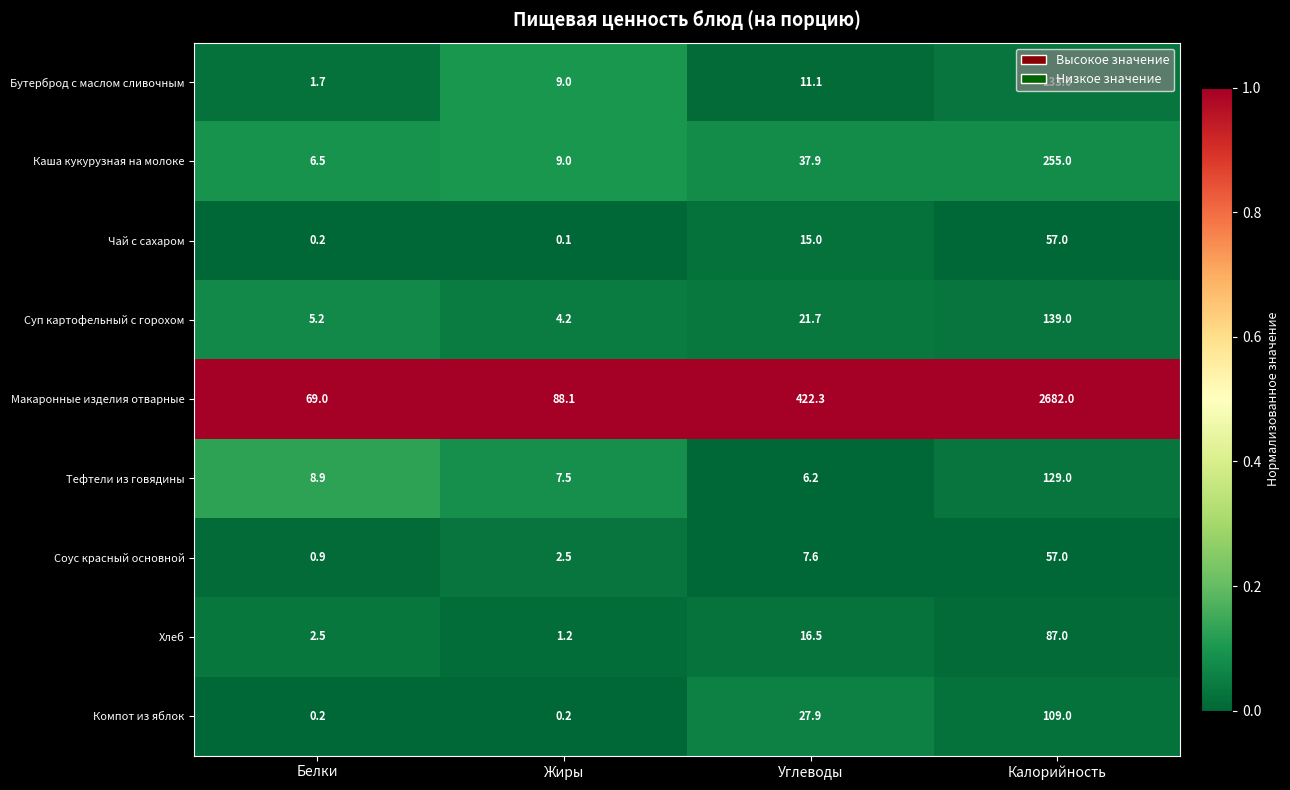

At Углеводы, list the series in order from smallest to largest.

Тефтели из говядины, Соус красный основной, Бутерброд с маслом сливочным, Чай с сахаром, Хлеб, Суп картофельный с горохом, Компот из яблок, Каша кукурузная на молоке, Макаронные изделия отварные